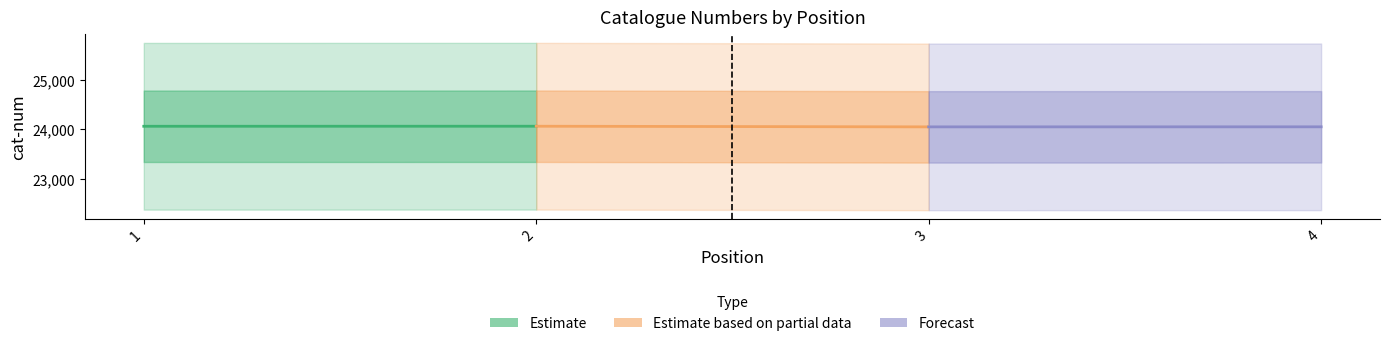

What is the highest value of the Forecast series?

24052